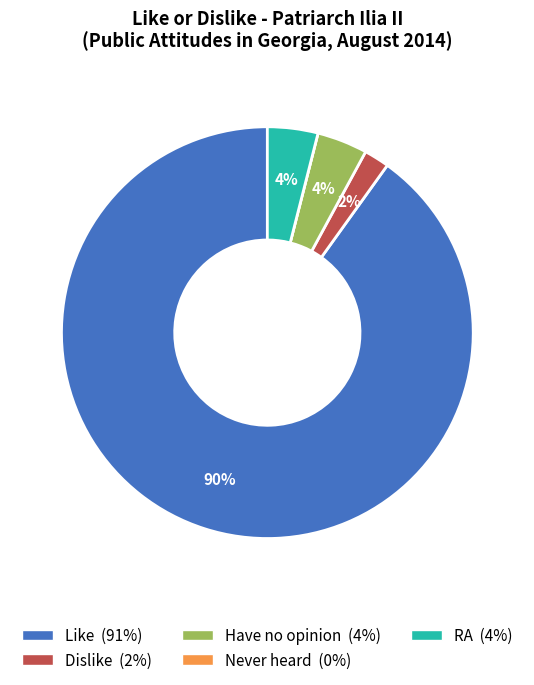

Is Have no opinion the majority of the pie?

No